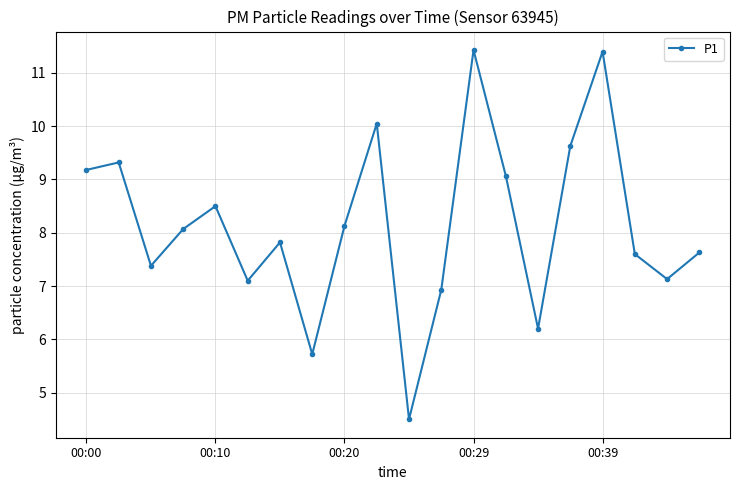

True or false: the data has more than 2 interior local peaks.

True